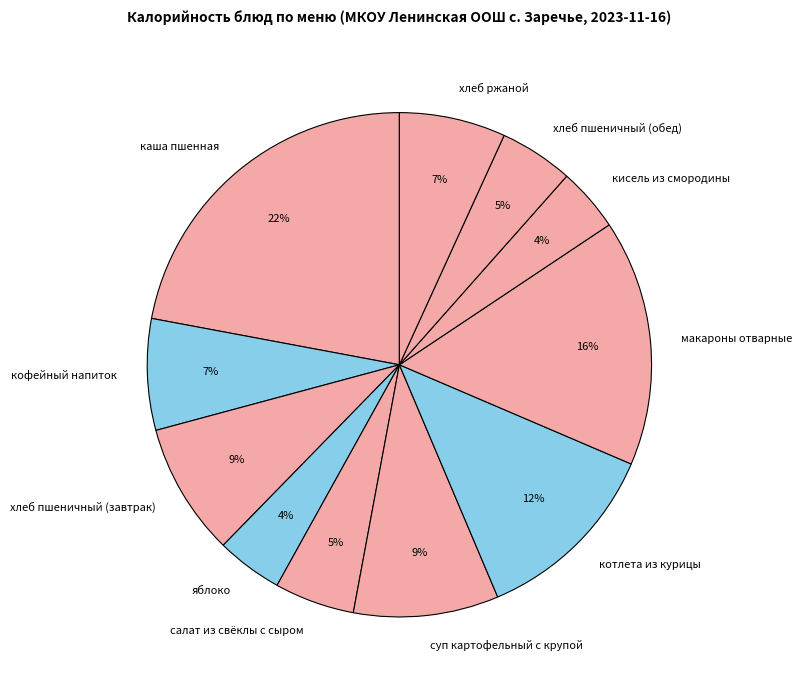

The каша пшенная slice represents 8% of the pie. True or false?

False